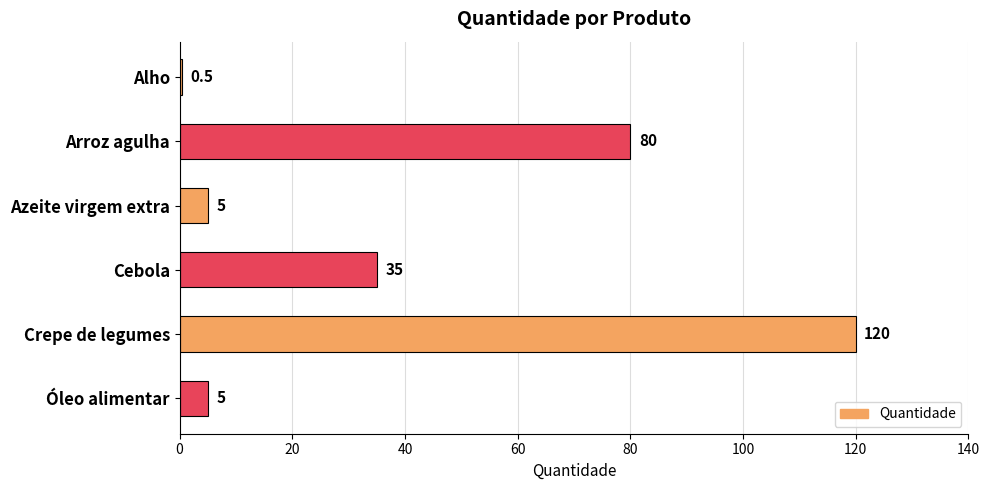

Where is the data nearest to the value 60?

Arroz agulha